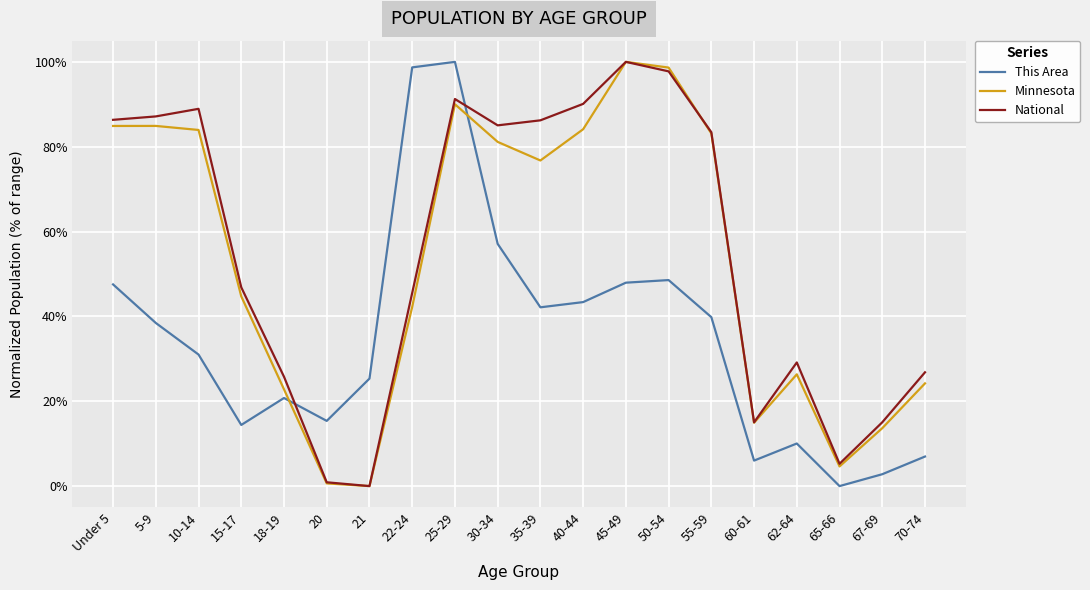

Is the value of National at 70-74 greater than the value of This Area at 55-59?

No